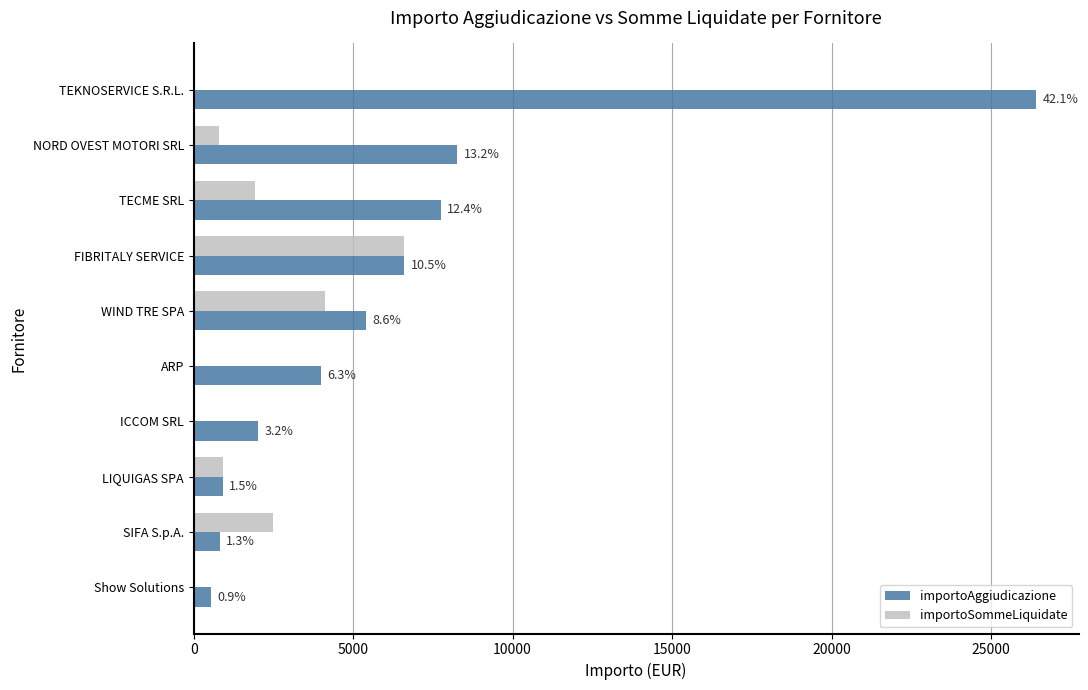

What are all the series names shown in the legend?

importoAggiudicazione, importoSommeLiquidate